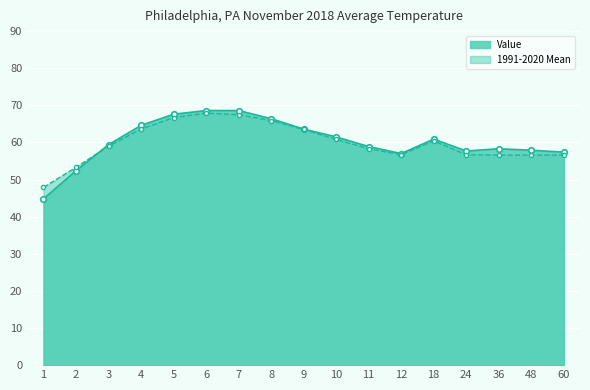

Where is Value nearest to the value 56?

12